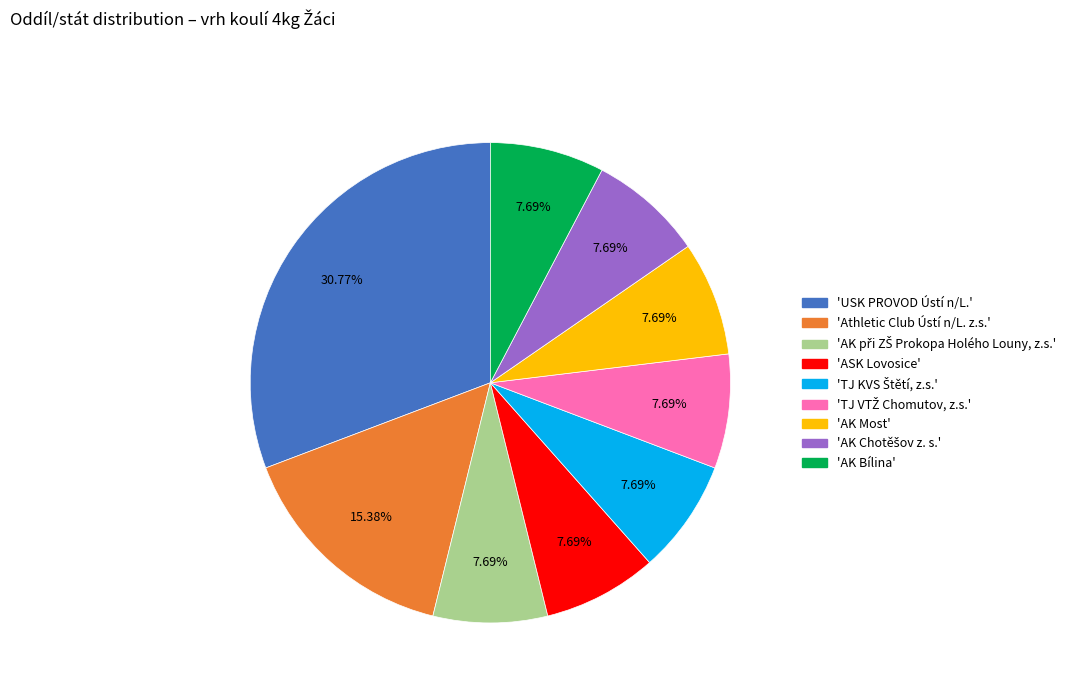

To the nearest percent, what is the average slice percentage?

11%